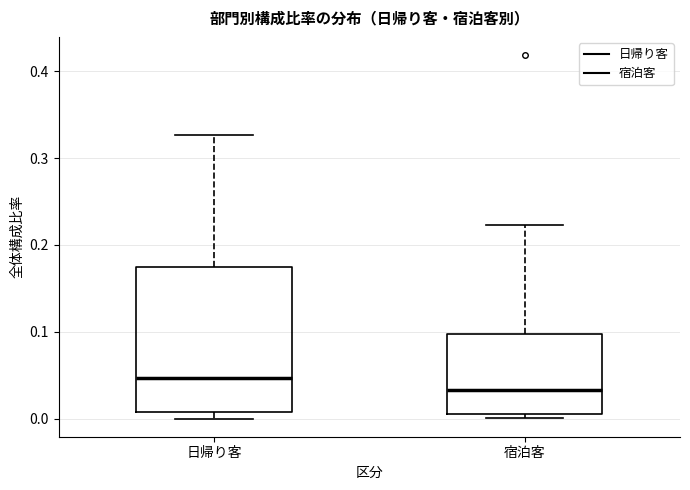

Reading left to right, read every box against the y-axis: the position of its median line, the range the box covers, and the ends of its whiskers. The values are not printed on the chart, so give them approximately, as read against the axis.

日帰り客: median 0.05, box 0.01 to 0.17, whiskers 0.00 to 0.33
宿泊客: median 0.03, box 0.01 to 0.10, whiskers 0.00 to 0.22